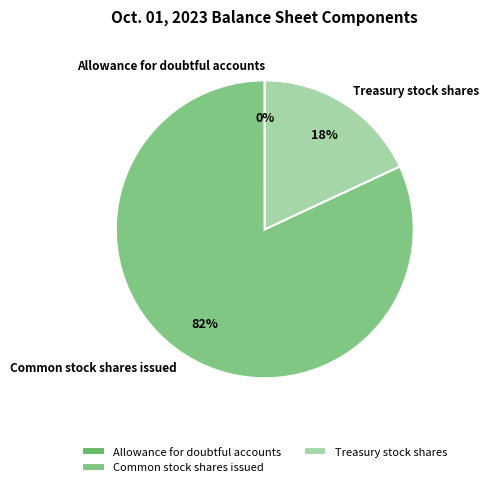

What is the majority slice?

Common stock shares issued